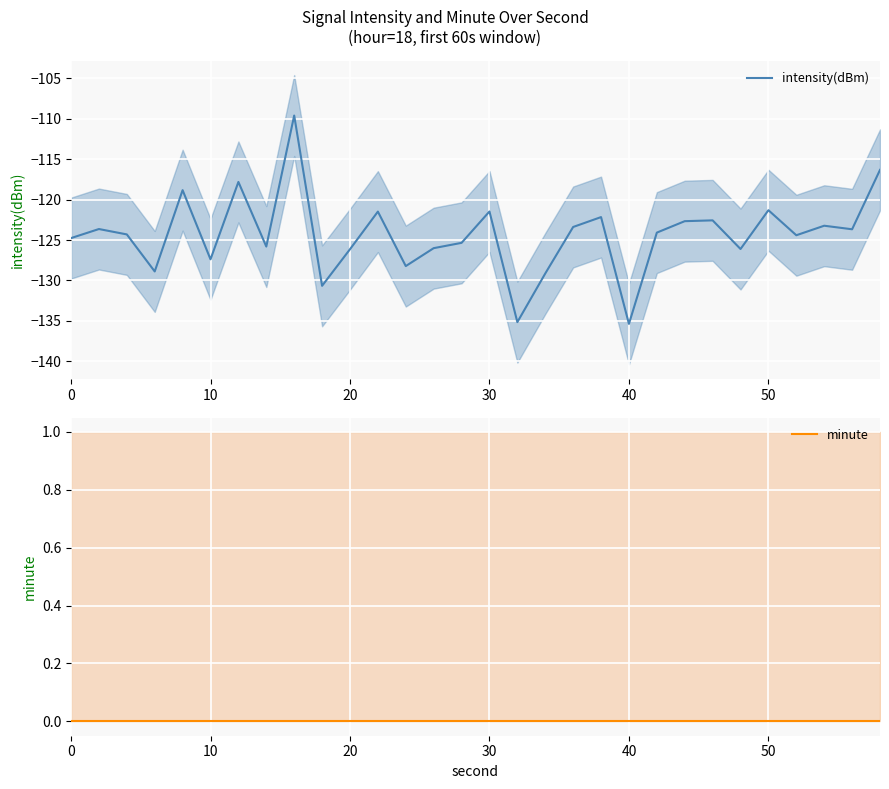

The value of intensity(dBm) at 40 is -238.5. True or false?

False